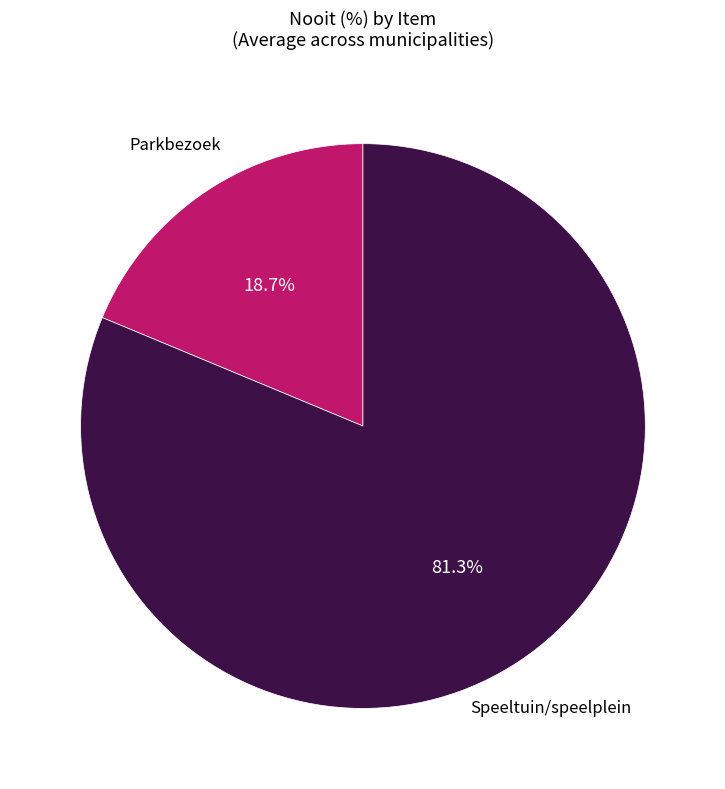

To the nearest percent, what is the difference between the largest and smallest slice percentages?

63%